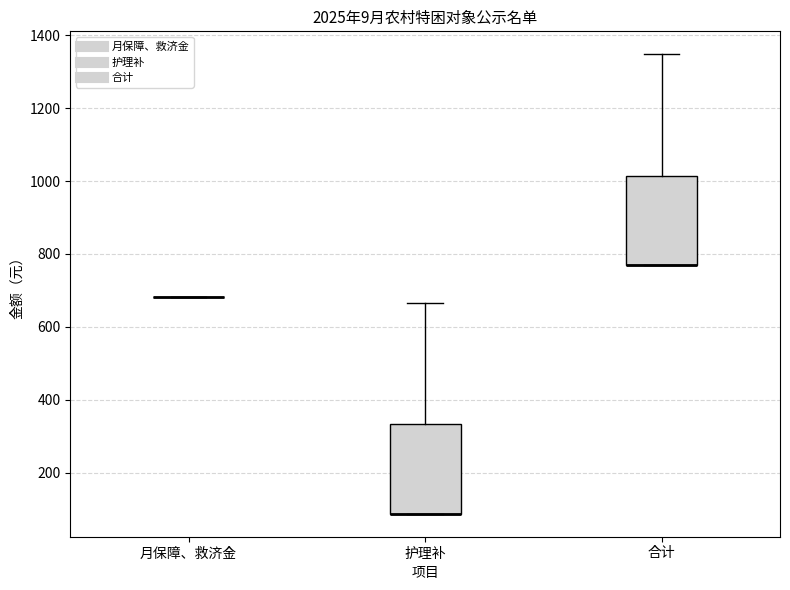

Reading left to right, read every box against the y-axis: the position of its median line, the range the box covers, and the ends of its whiskers. The values are not printed on the chart, so give them approximately, as read against the axis.

月保障、救济金: box collapsed to a line at 680, whiskers 680 to 680
护理补: median 80 (drawn on the box's lower edge), box 80 to 340, whiskers 80 to 660
合计: median 760 (drawn on the box's lower edge), box 760 to 1020, whiskers 760 to 1340